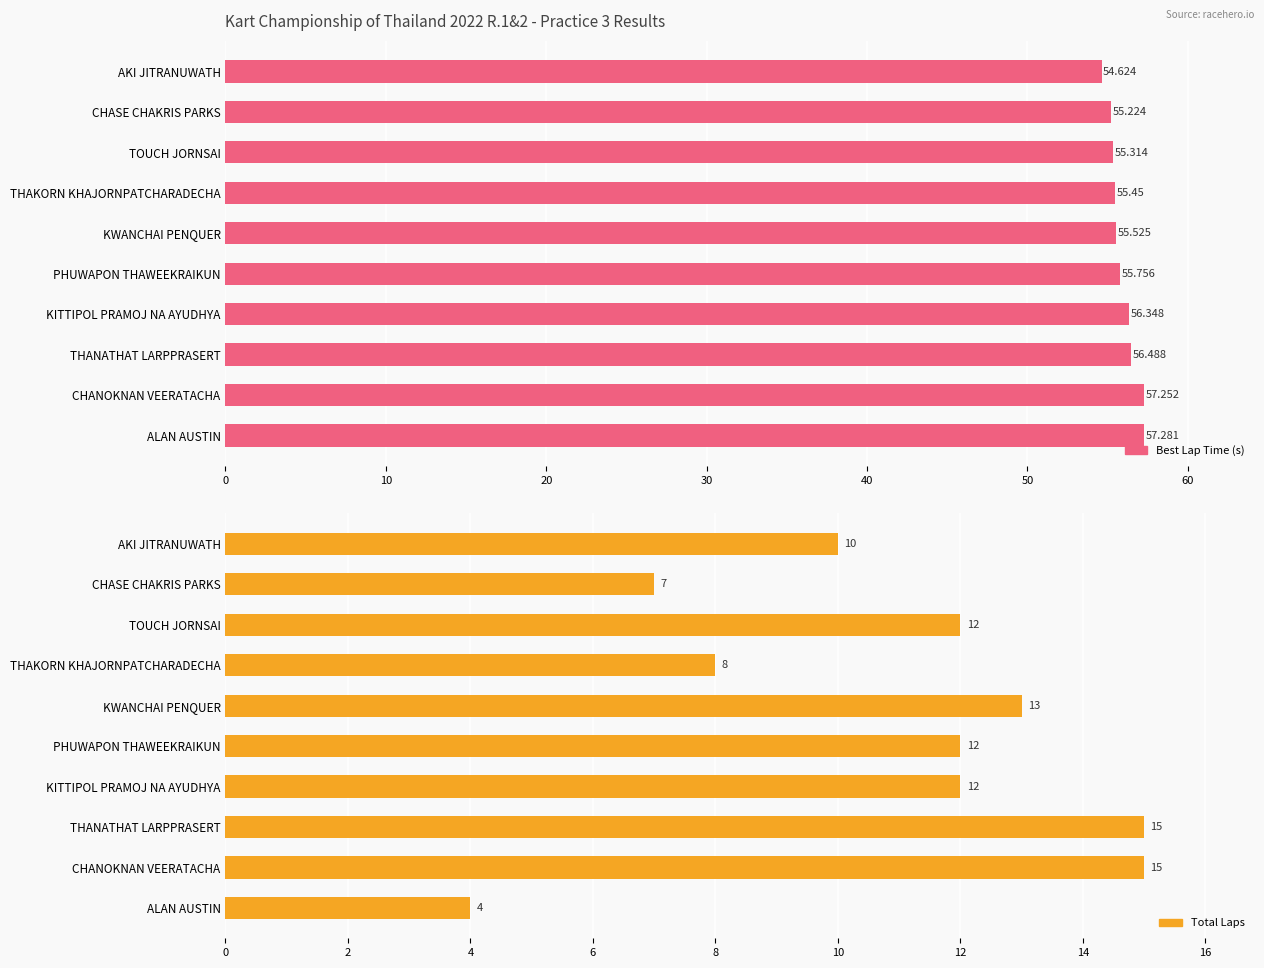

What is the sum of all Best Lap Time (s) values?

559.3